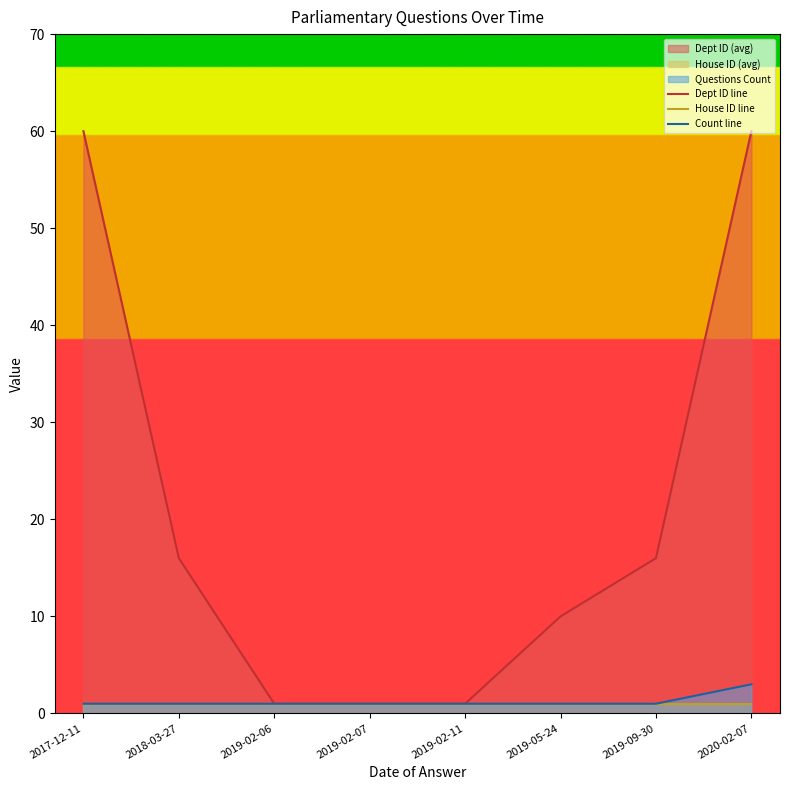

How many values in the Count line series exceed 1?

1